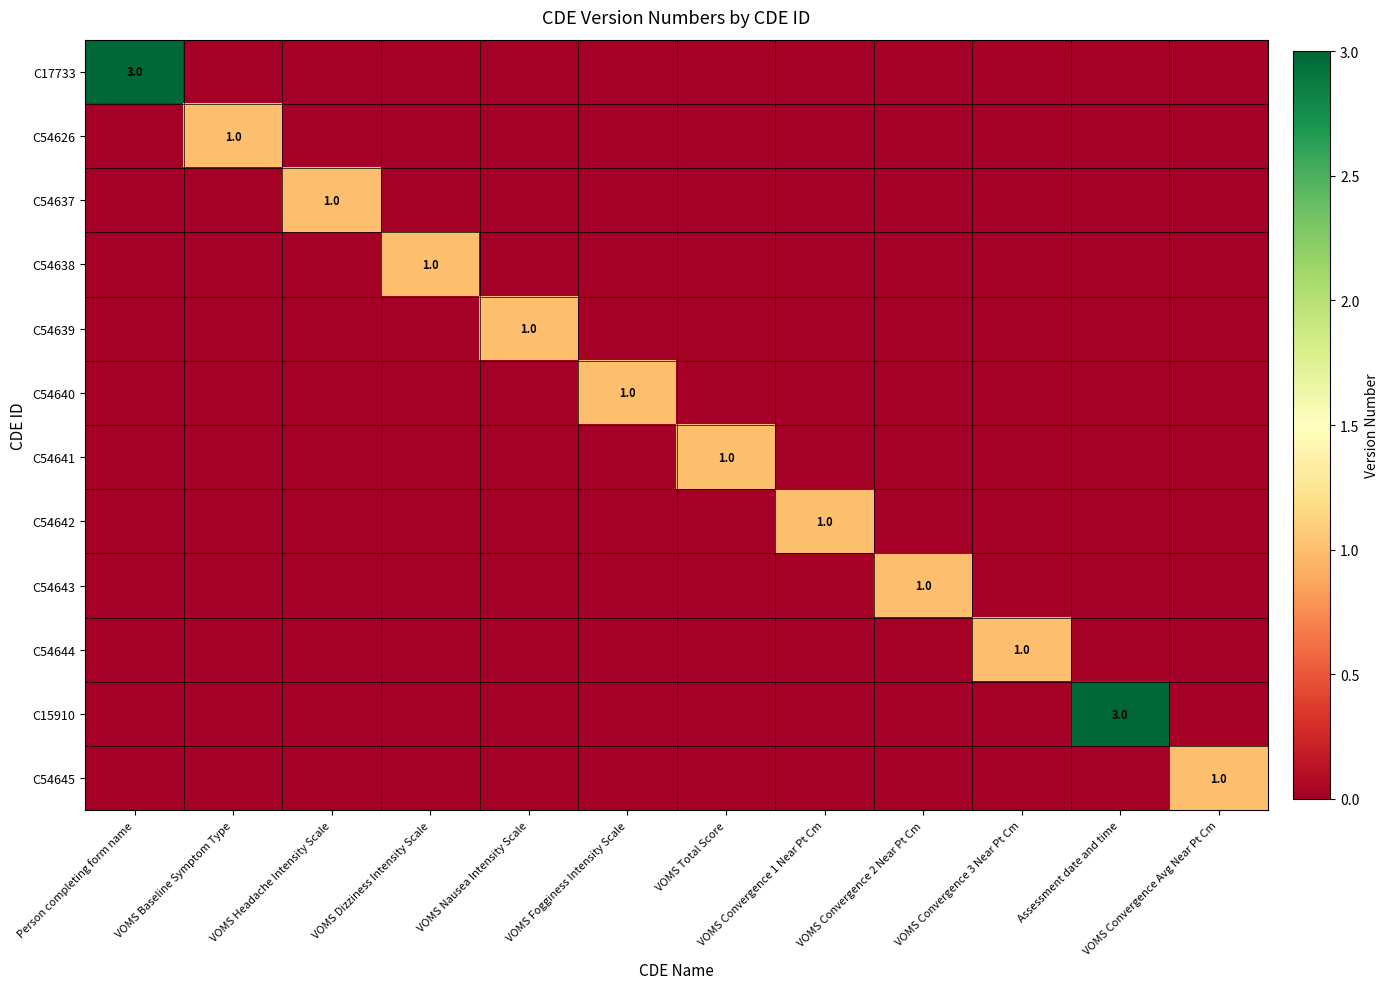

True or false: C54644 has a value of 1 at Person completing form name.

False